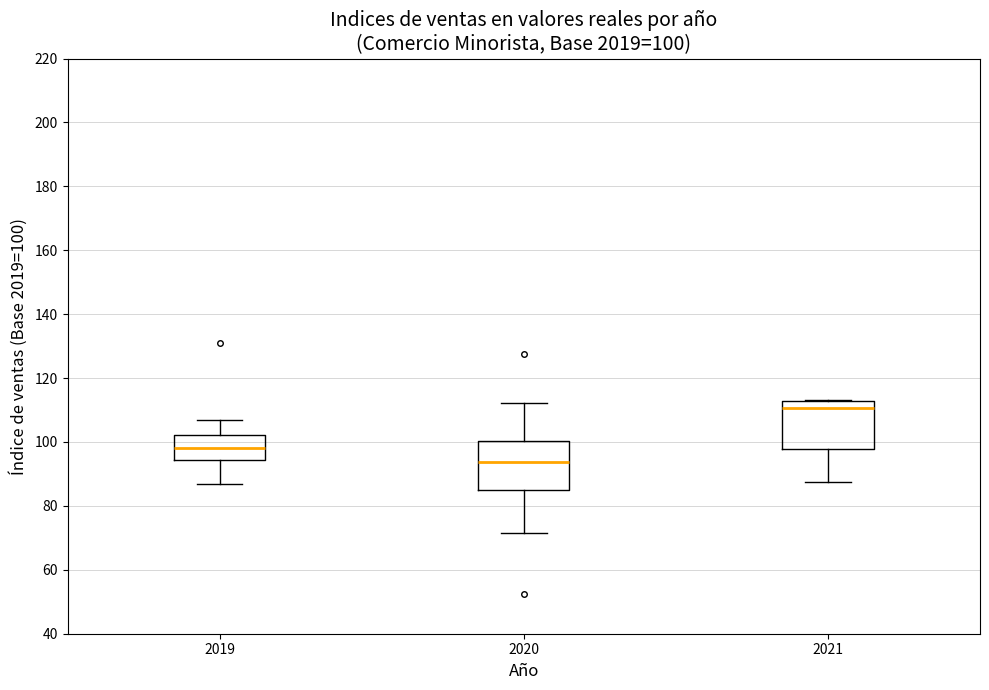

Which box's median line is the lowest?

2020